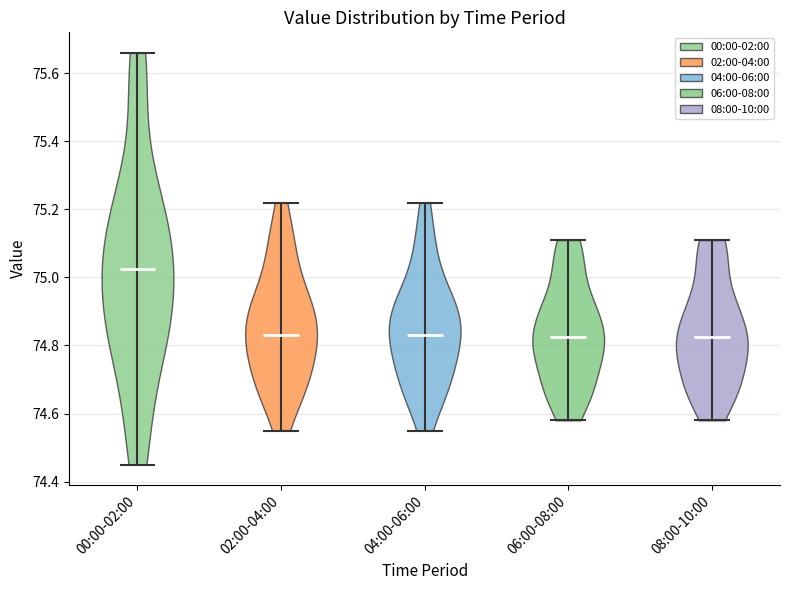

What is the highest point the violin for 02:00-04:00 reaches on the y-axis? The values are not printed on the chart, so give them approximately, as read against the axis.

75.22